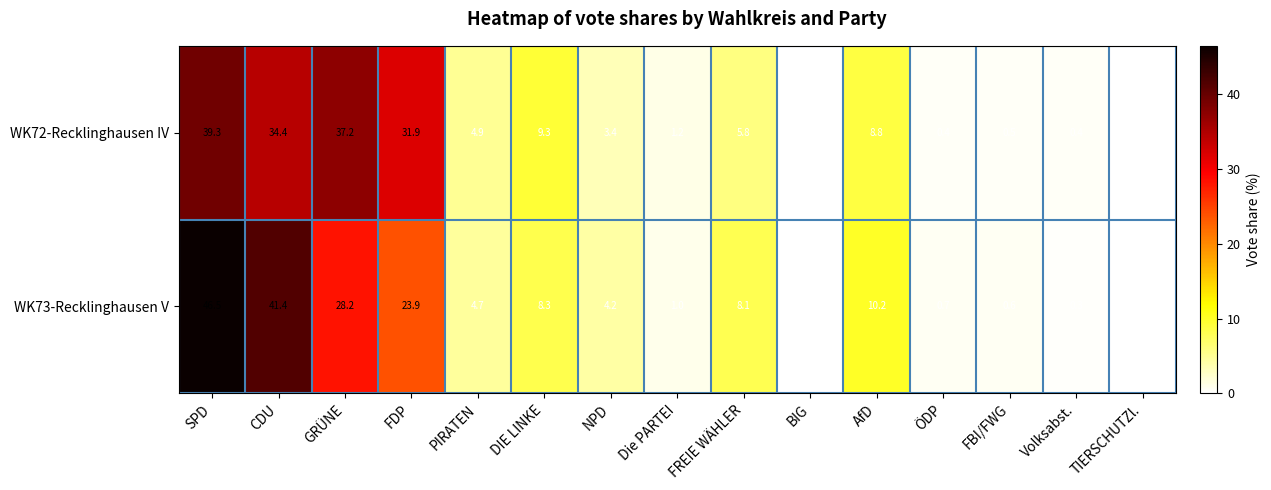

Is it true that WK73-Recklinghausen V equals 46.5 at SPD?

True